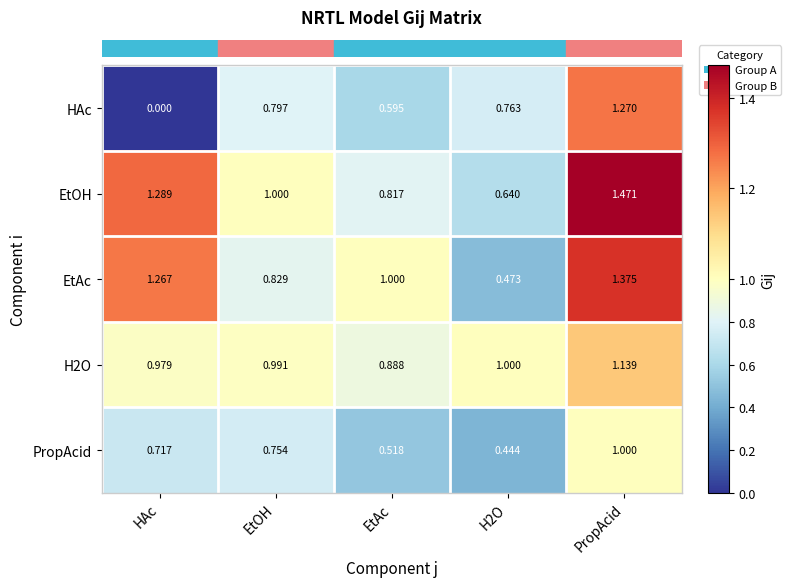

Rank the series at HAc from highest to lowest value.

EtOH, EtAc, H2O, PropAcid, HAc